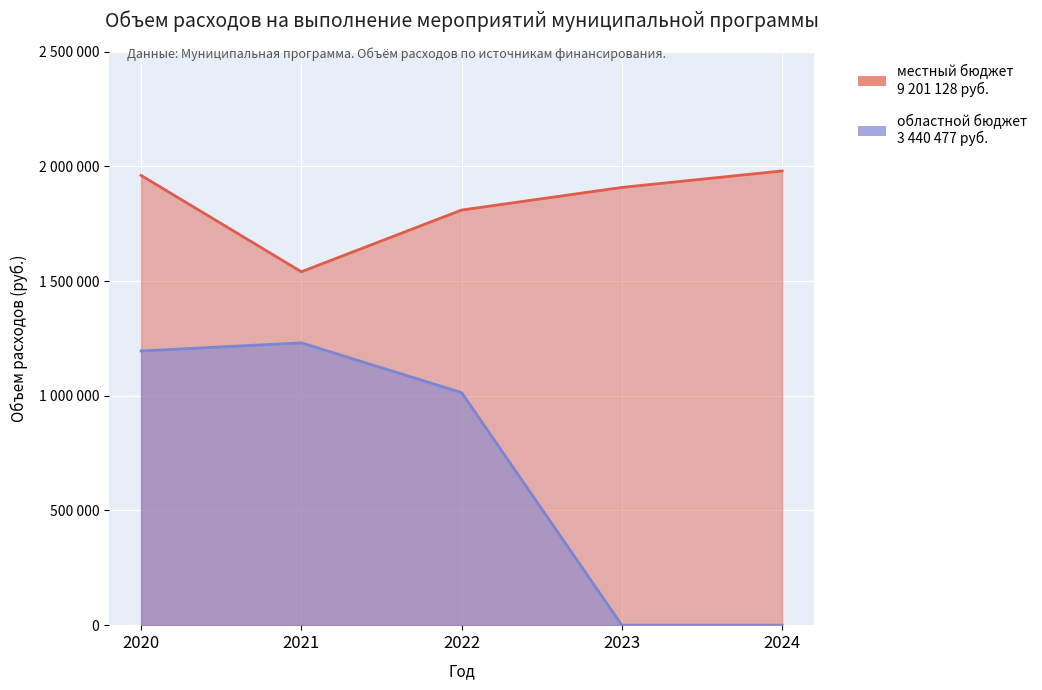

True or false: местный бюджет and областной бюджет cross at least once.

False